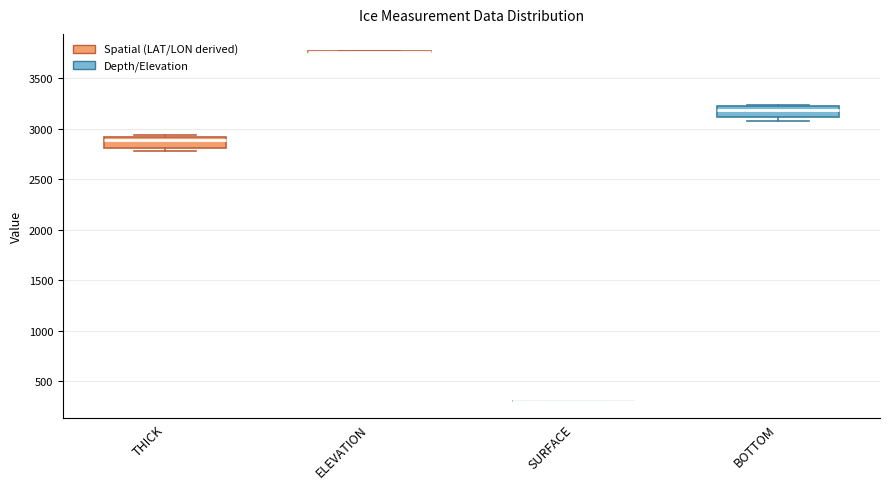

Reading left to right, read every box against the y-axis: the position of its median line, the range the box covers, and the ends of its whiskers. The values are not printed on the chart, so give them approximately, as read against the axis.

THICK: median 2900 (just below the box's upper edge), box 2800 to 2900, whiskers 2800 (just below the box's lower edge) to 2950
ELEVATION: box collapsed to a line at 3750, whiskers 3750 to 3750
SURFACE: box collapsed to a line at 300, whiskers 300 to 300
BOTTOM: median 3200 (just below the box's upper edge), box 3100 to 3200, whiskers 3100 (just below the box's lower edge) to 3250